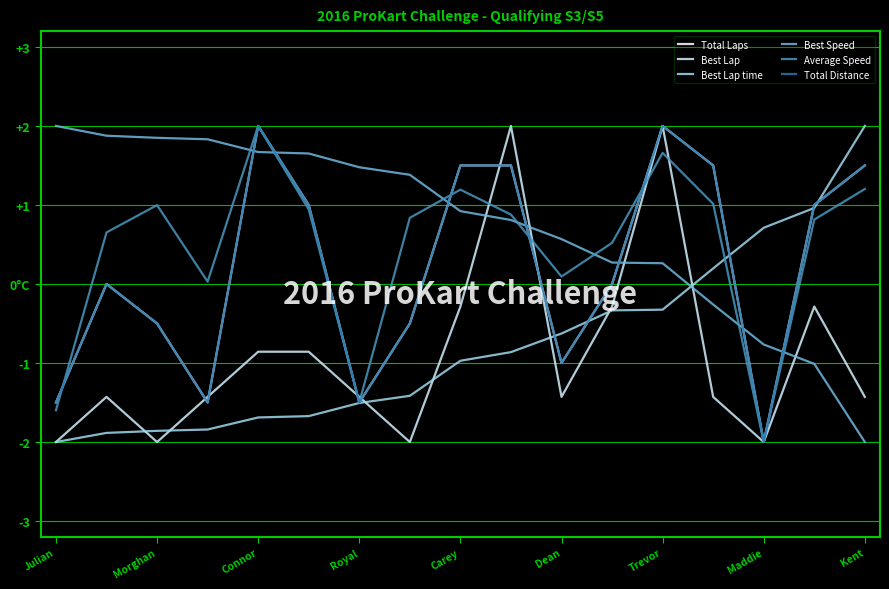

Is this an area chart (filled region under the line)?

No